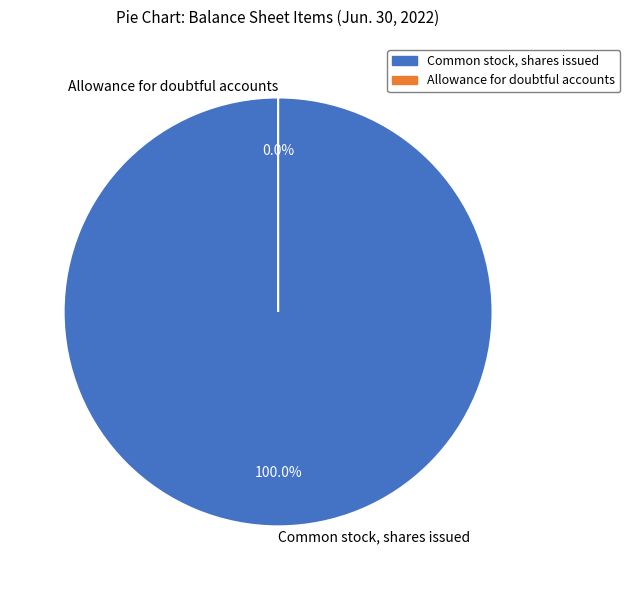

Is there a majority slice in this chart?

Yes